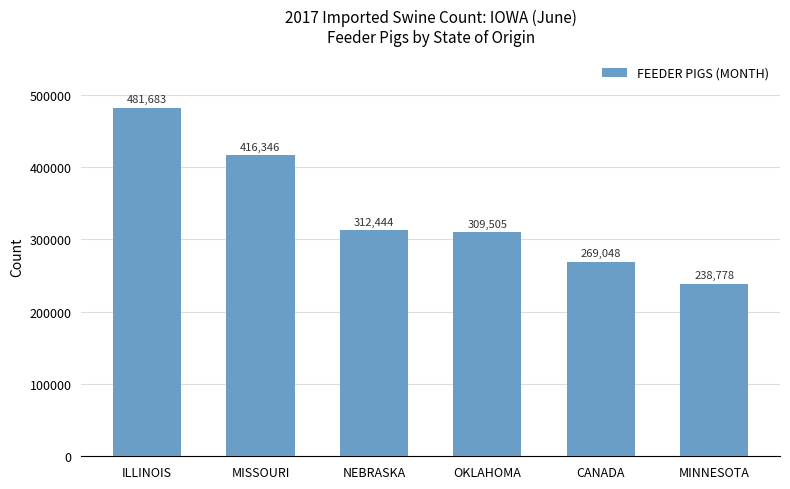

What is the label of the 4th bar from the right?

NEBRASKA